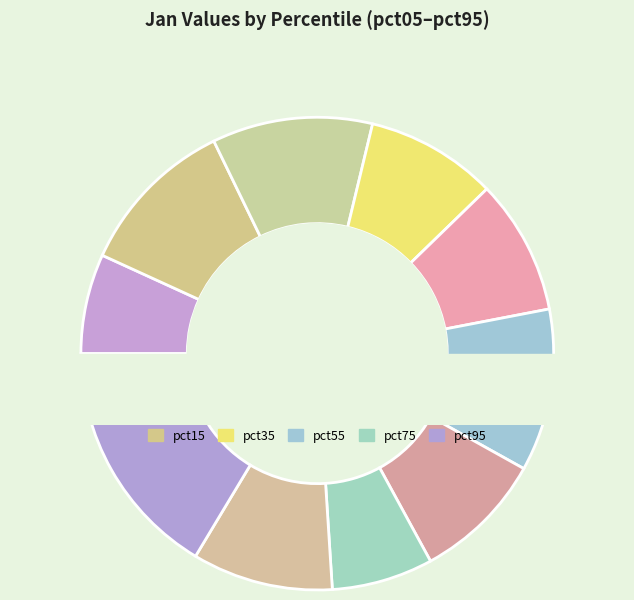

Which has a higher value, pct05 or pct25?

pct25